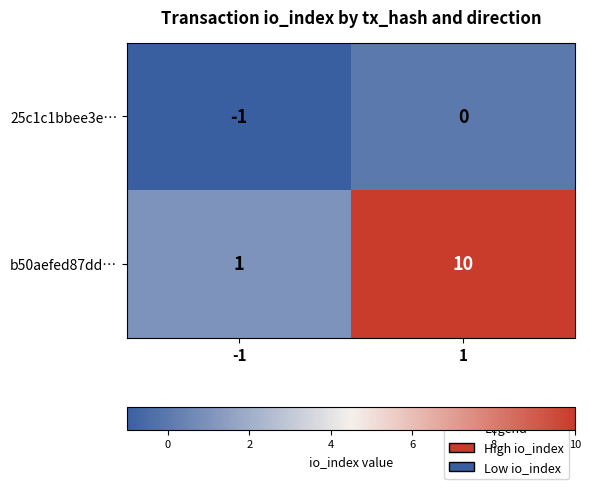

Read the b50aefed87dd… value at 1.

10